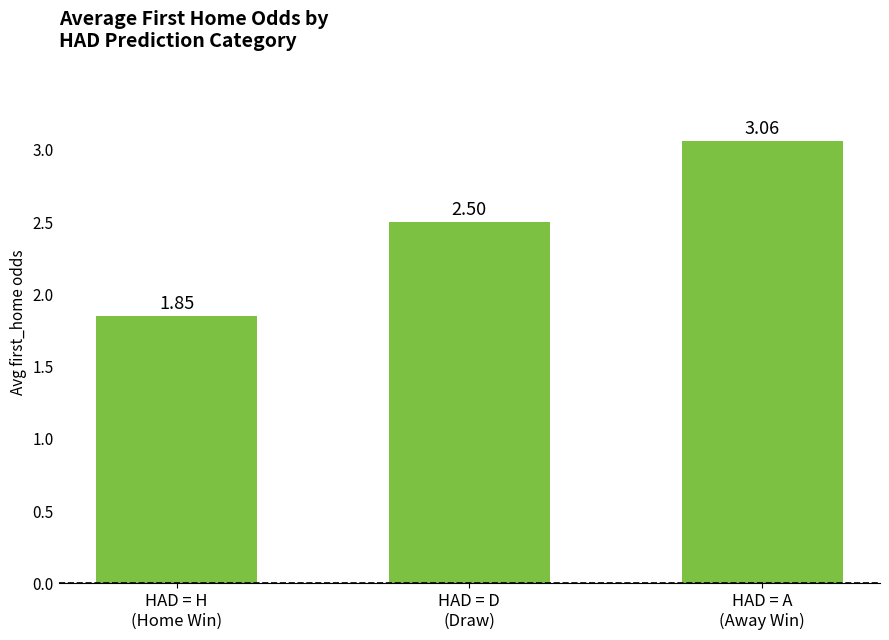

What is the sum of all values?

7.4